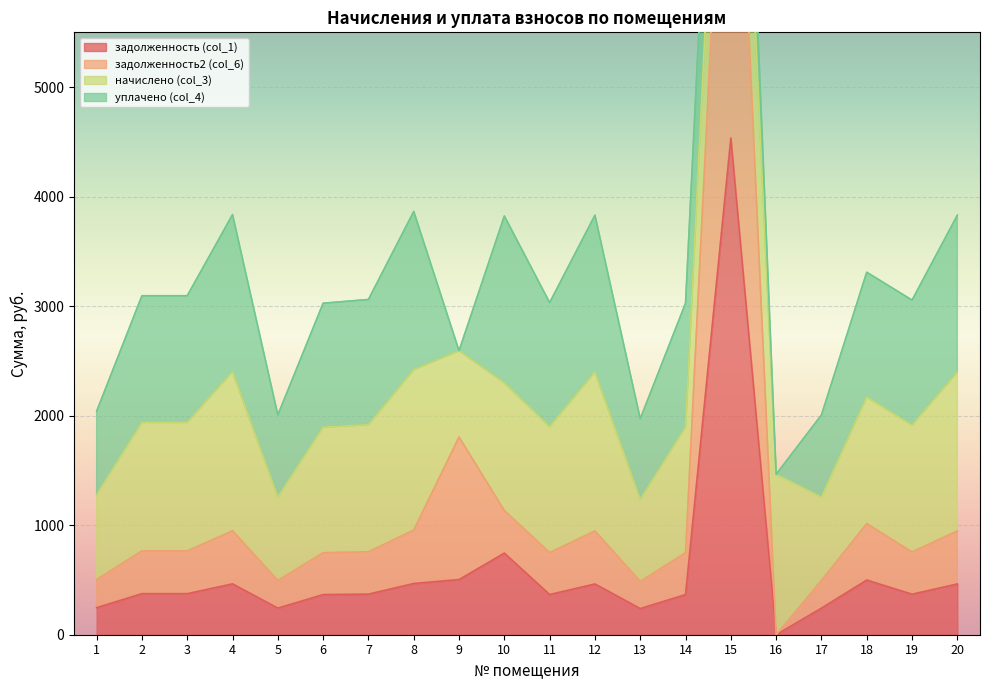

The value of задолженность (col_1) at 15 is 7934.7. True or false?

False